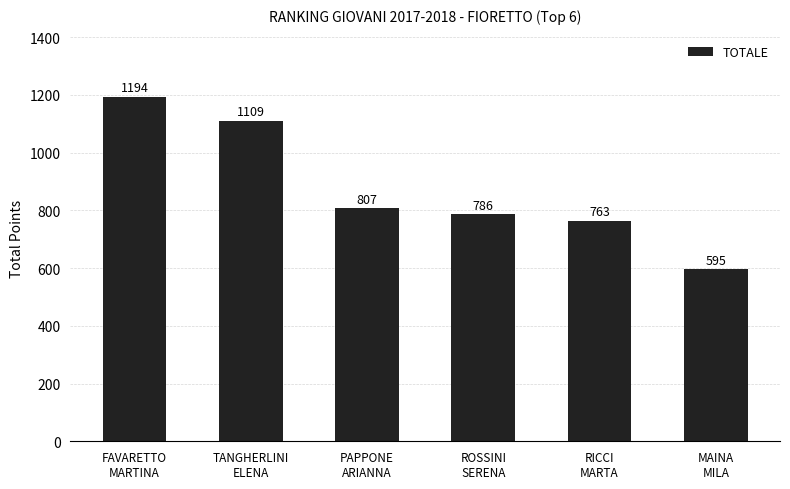

What is the minimum value shown in the chart?

595.2